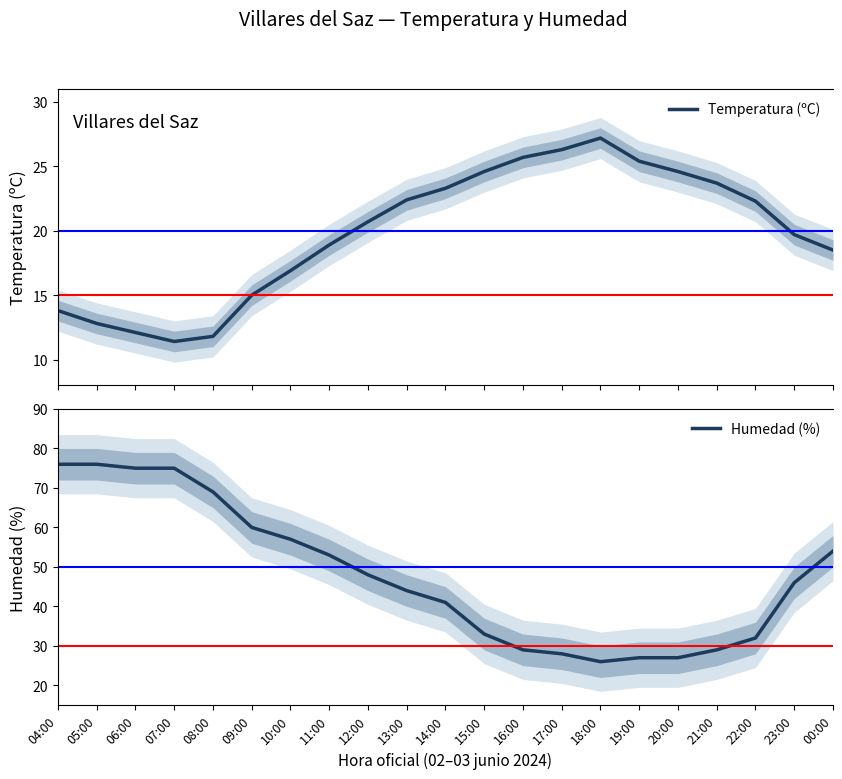

How many categories are shown in the chart?

21